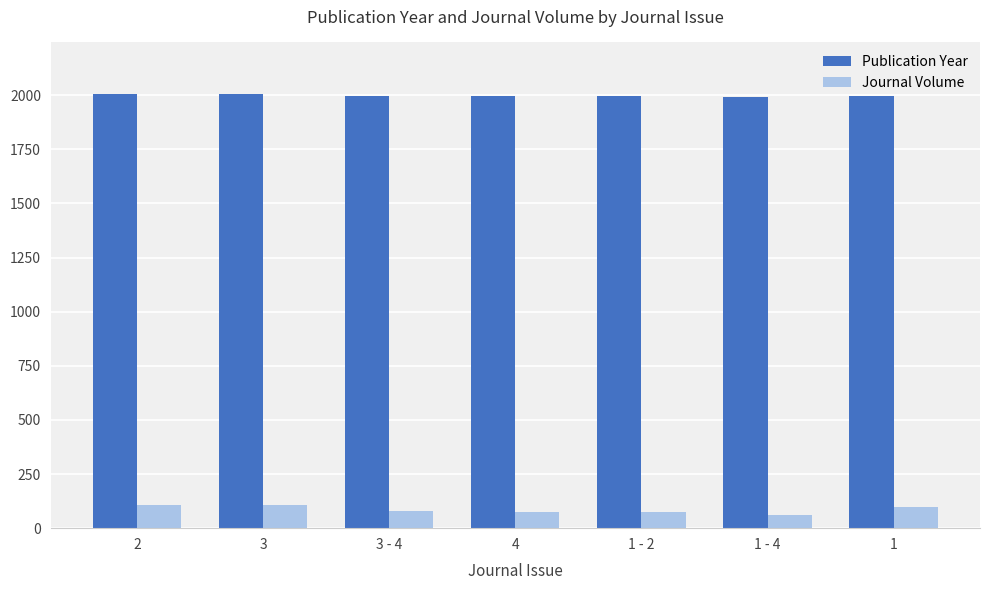

Where does the Journal Volume series first go above 77?

2